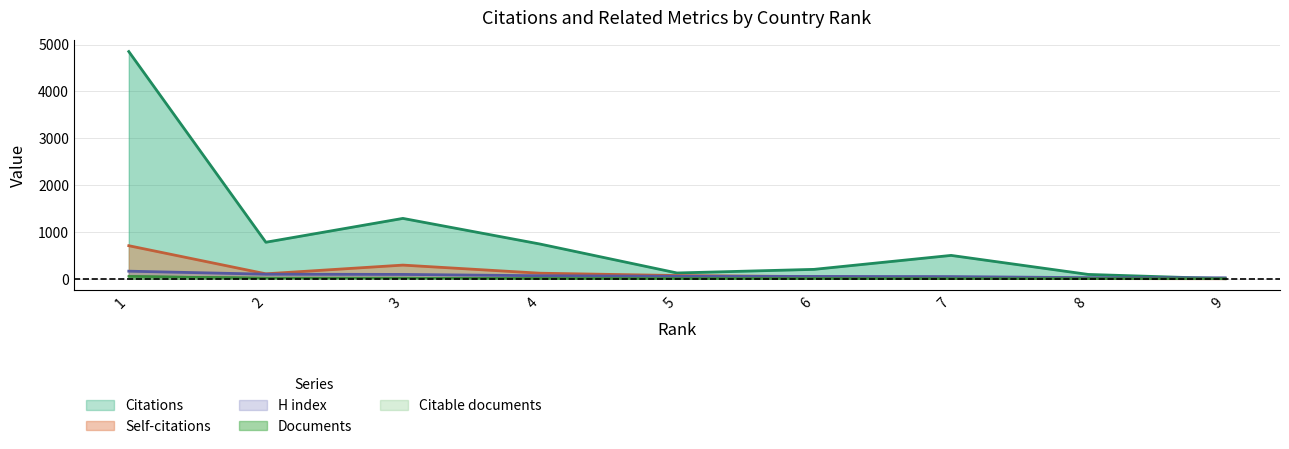

Is the value of Citable documents at 1 greater than the value of H index at 7?

Yes